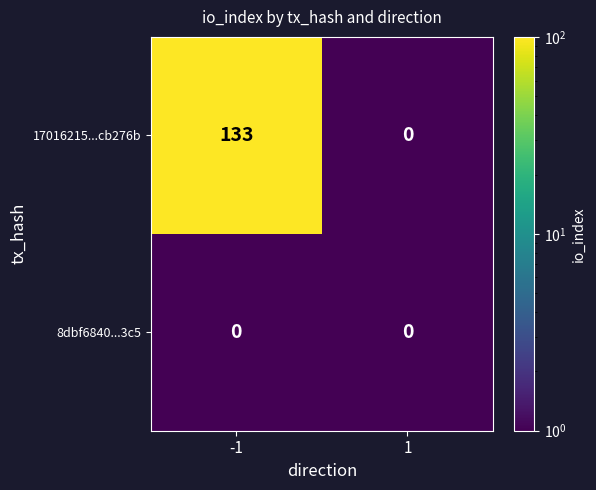

Reading left to right, transcribe all the data shown in this chart.

17016215...cb276b: -1=133	1=0
8dbf6840...3c5: -1=0	1=0